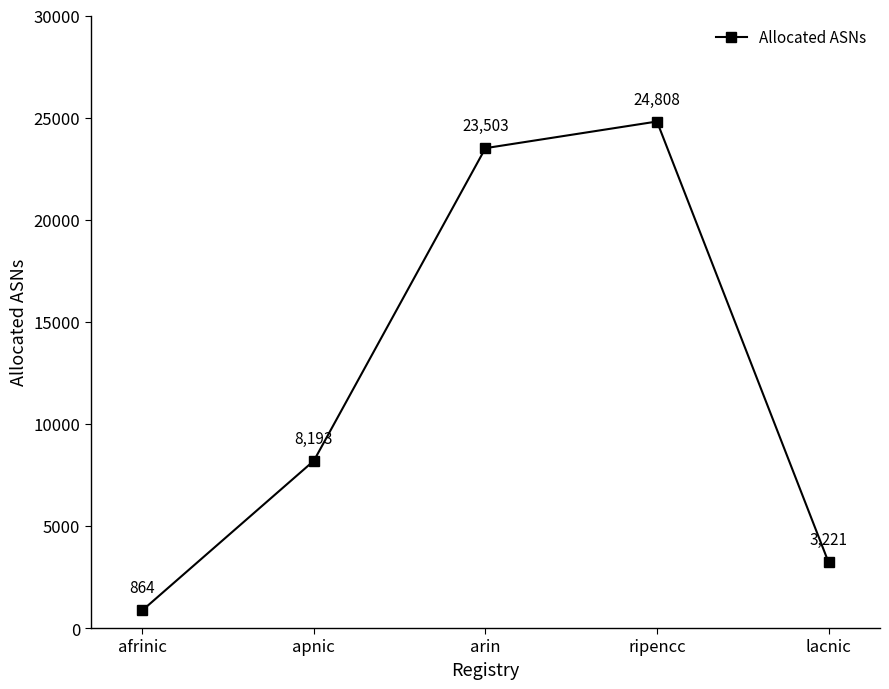

What is the change in value from apnic to arin?

+15310